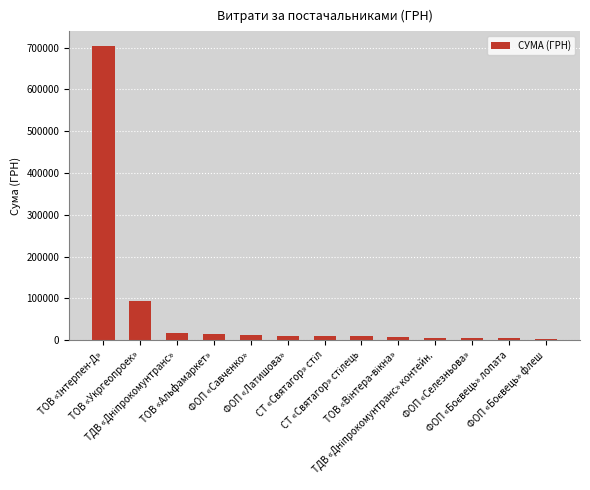

Count the number of categories in the chart.

13